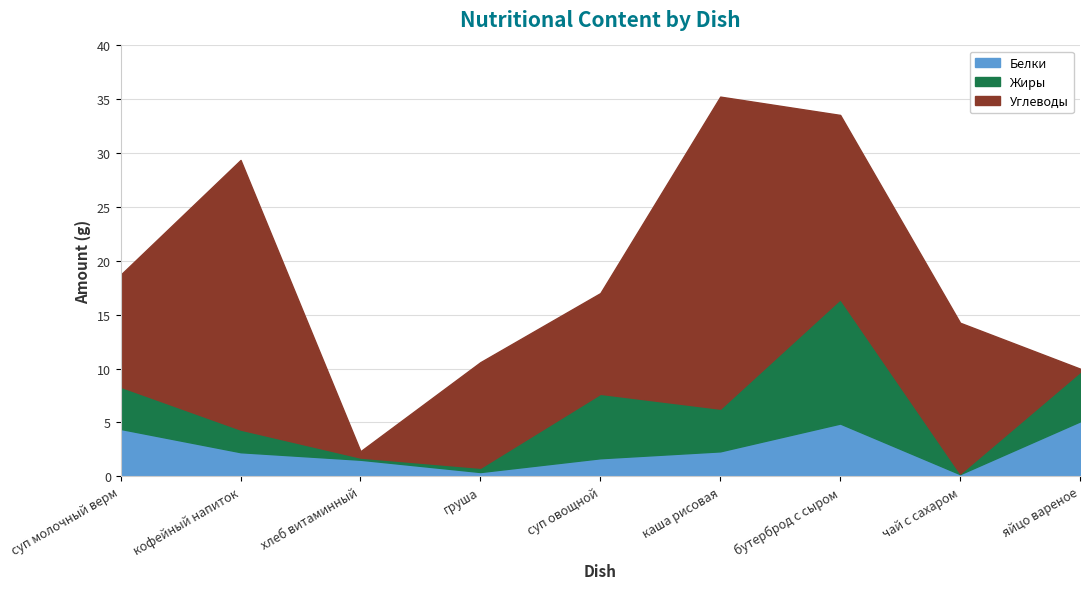

True or false: Белки has more than 0 interior local peaks.

True